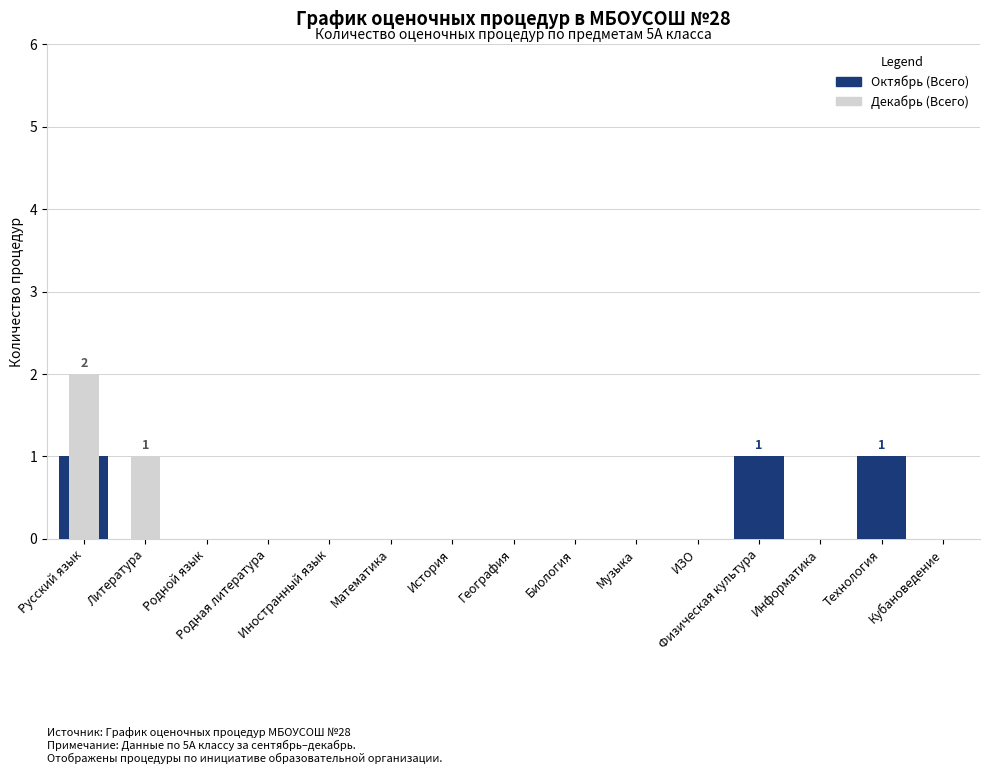

Which label corresponds to the smallest value in the chart?

Литература